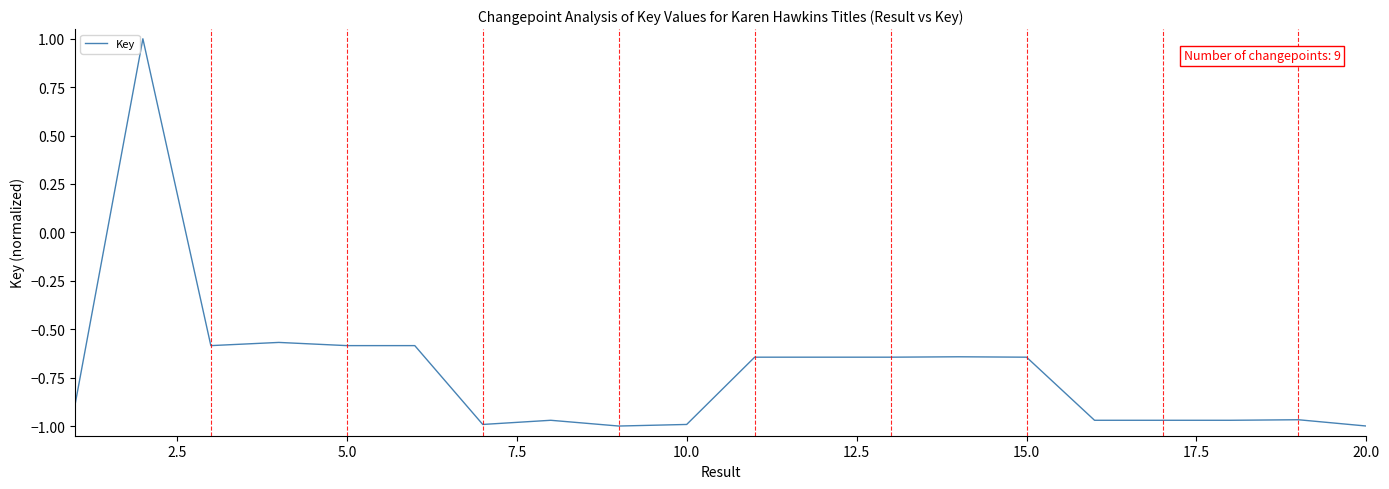

What is the maximum value shown in the chart?

1.0